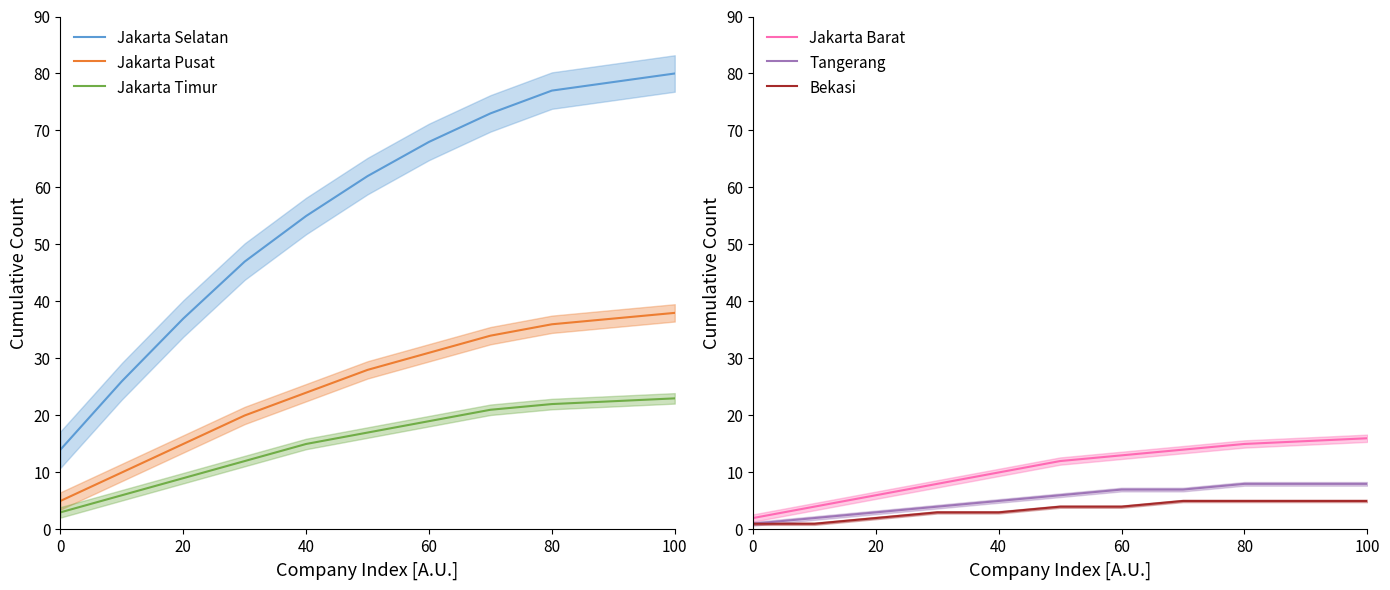

True or false: Jakarta Timur has a value of 5 at 40.

False